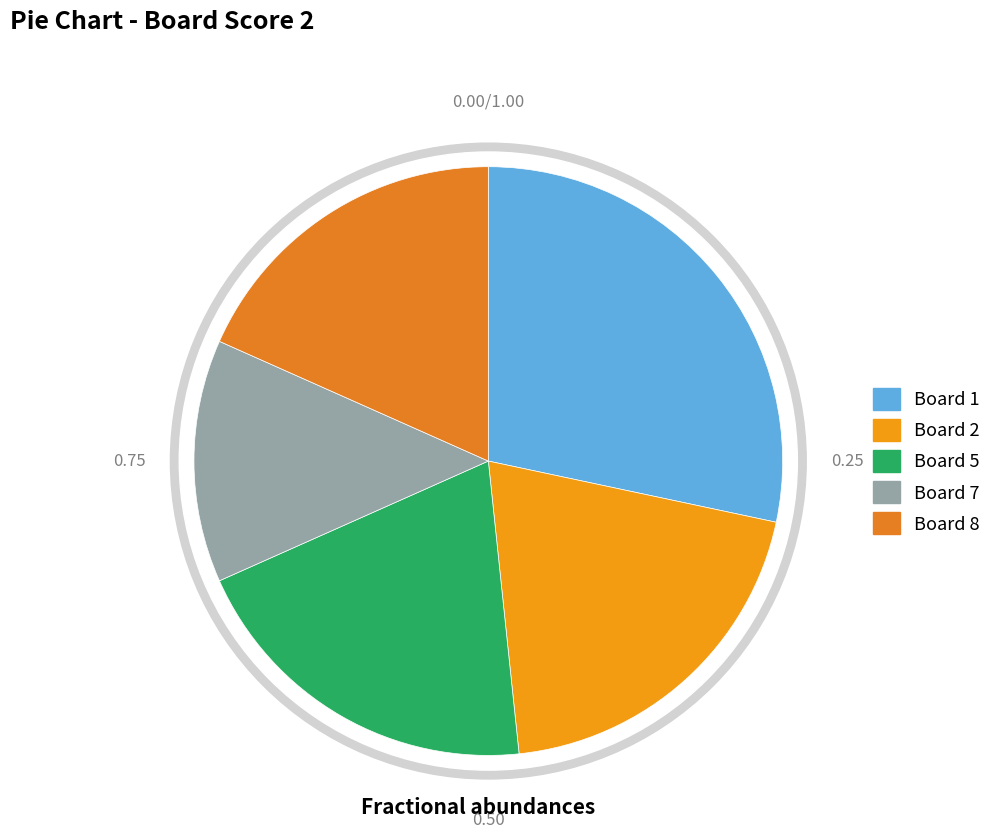

What percentage is NOT represented by 8?

81.7%